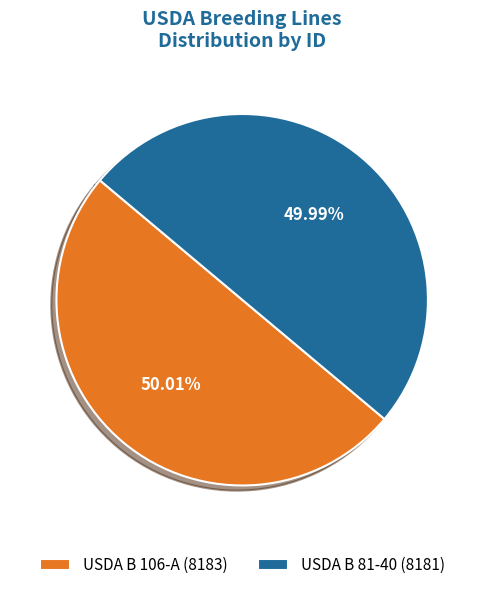

Combined, what portion of the pie is USDA B 81-40 and USDA B 106-A?

100.0%